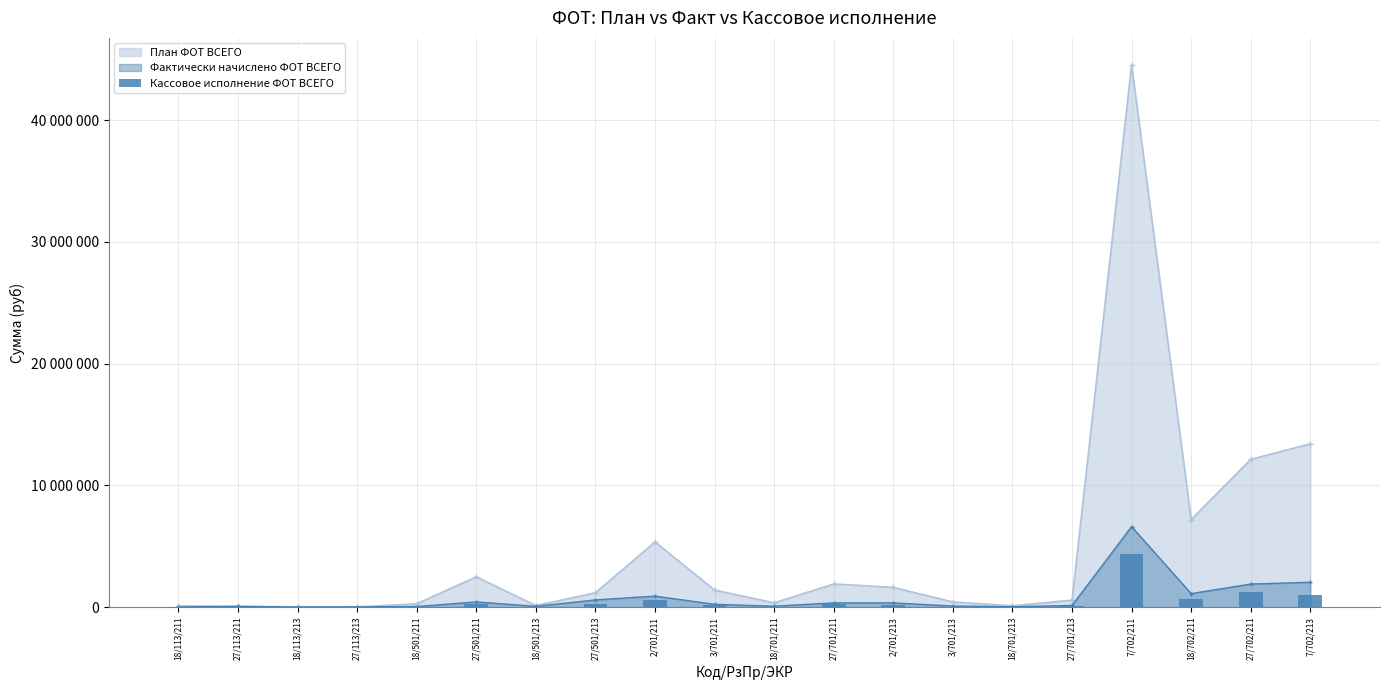

What is the difference between the second highest and minimum values?

1256842